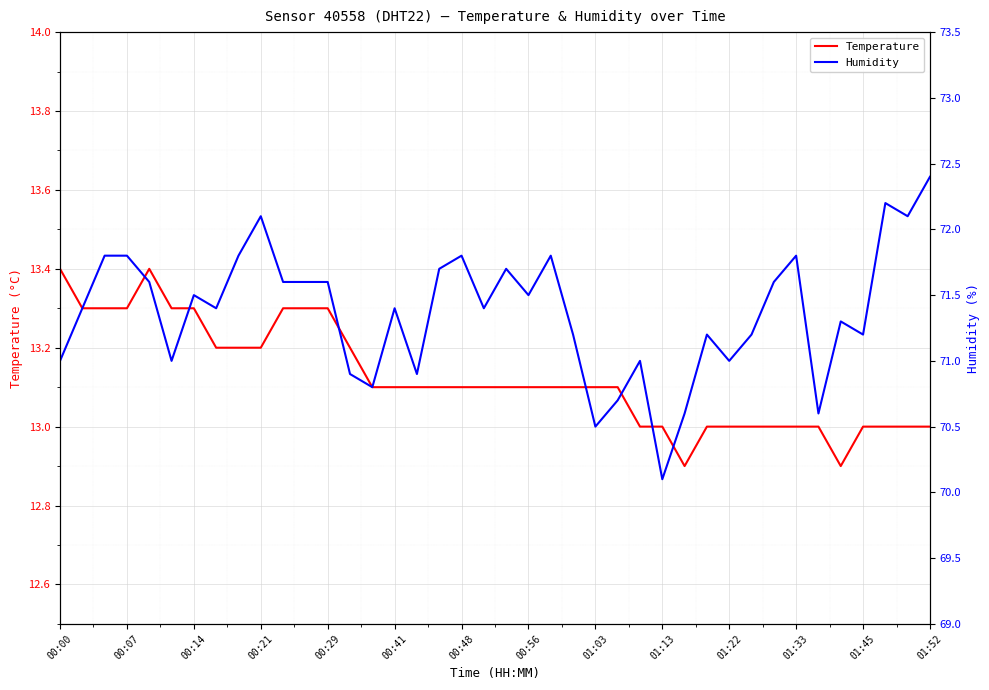

What is the difference between the maximum and minimum values in the Humidity series?

2.3